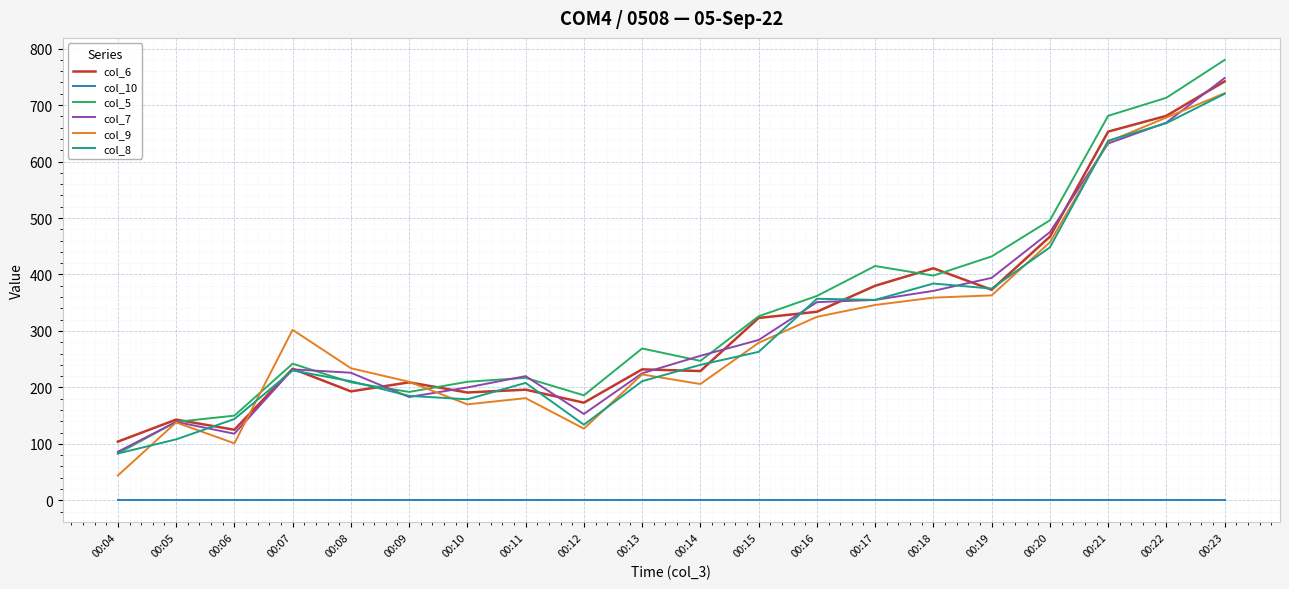

At how many categories does at least one series exceed 691?

2